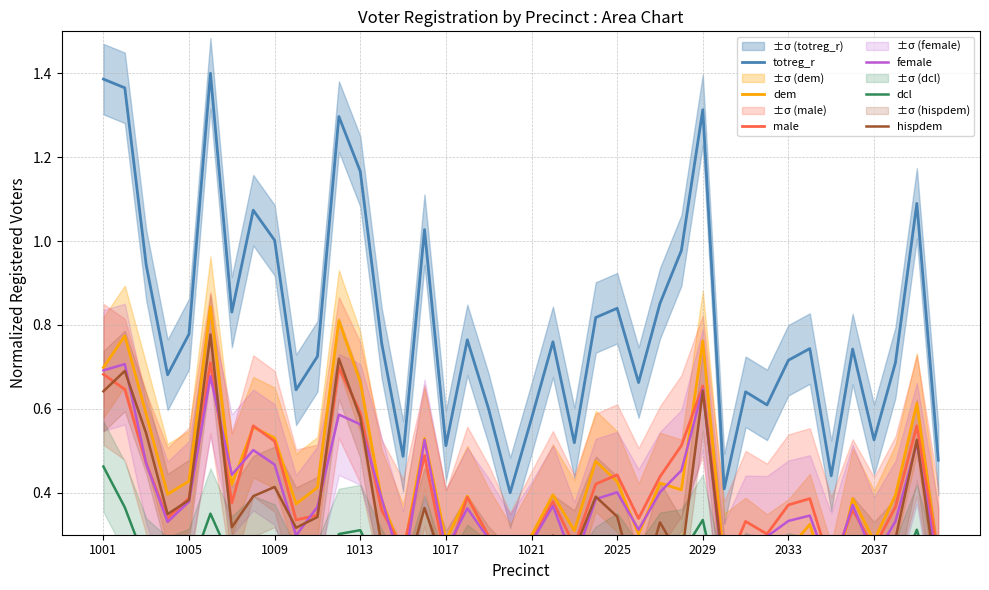

True or false: dem has more than 2 interior local peaks.

True